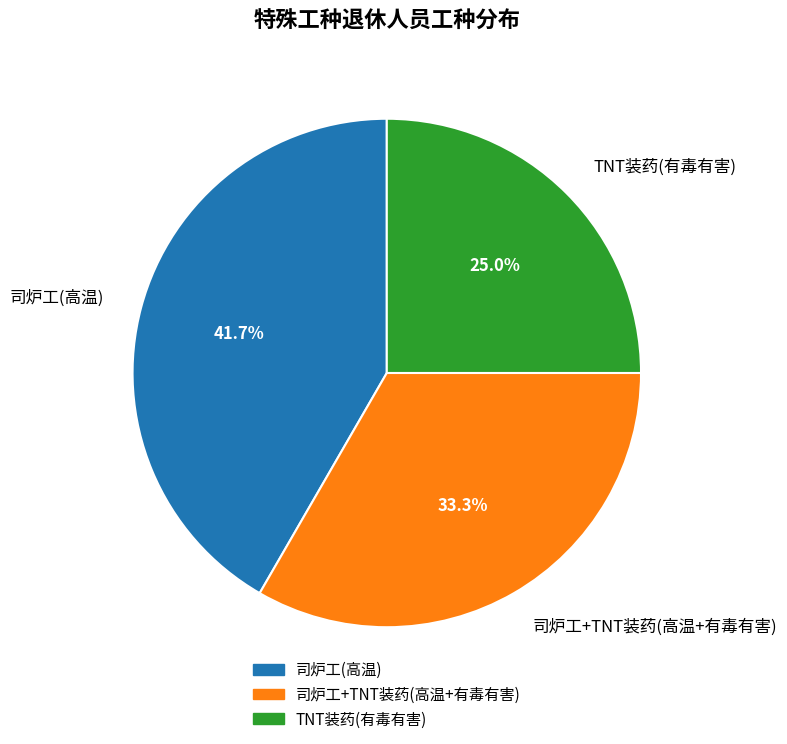

Is there any slice that represents more than half of the pie?

No